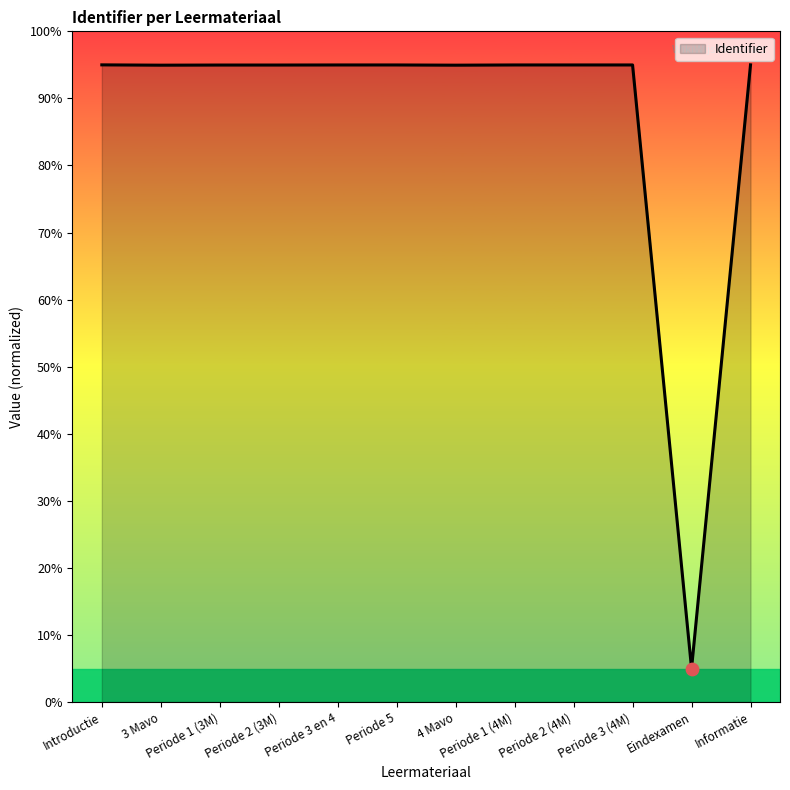

Approximately how many times larger is the value at Periode 3 en 4 compared to 4 Mavo?

1.0